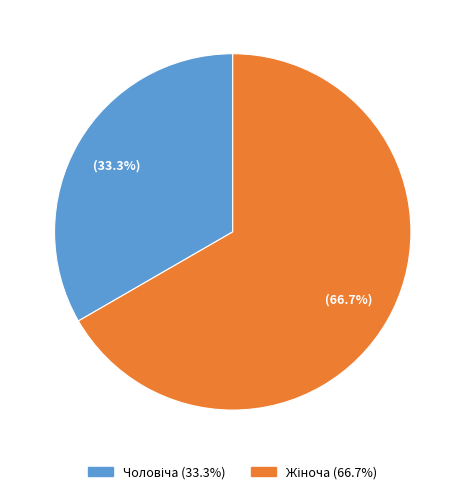

To the nearest percent, what is the difference between the largest and smallest slice percentages?

33%